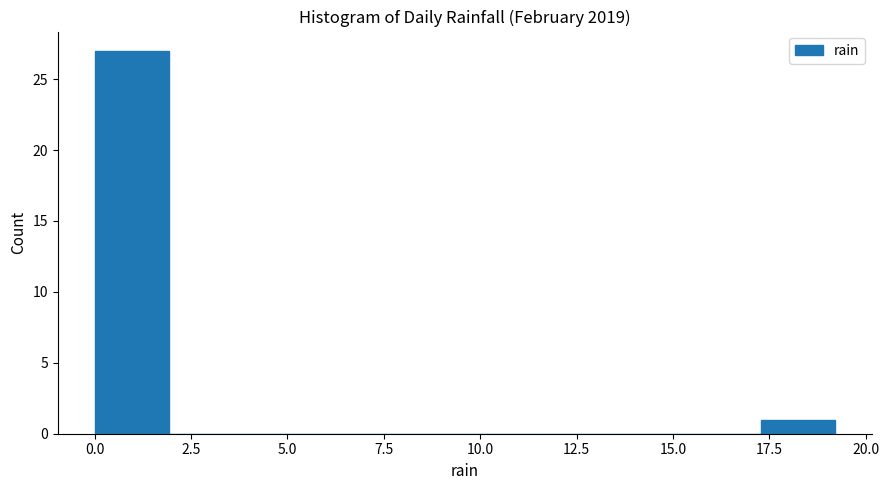

Read against the x-axis, roughly where is the centre of the tallest bar?

1.0